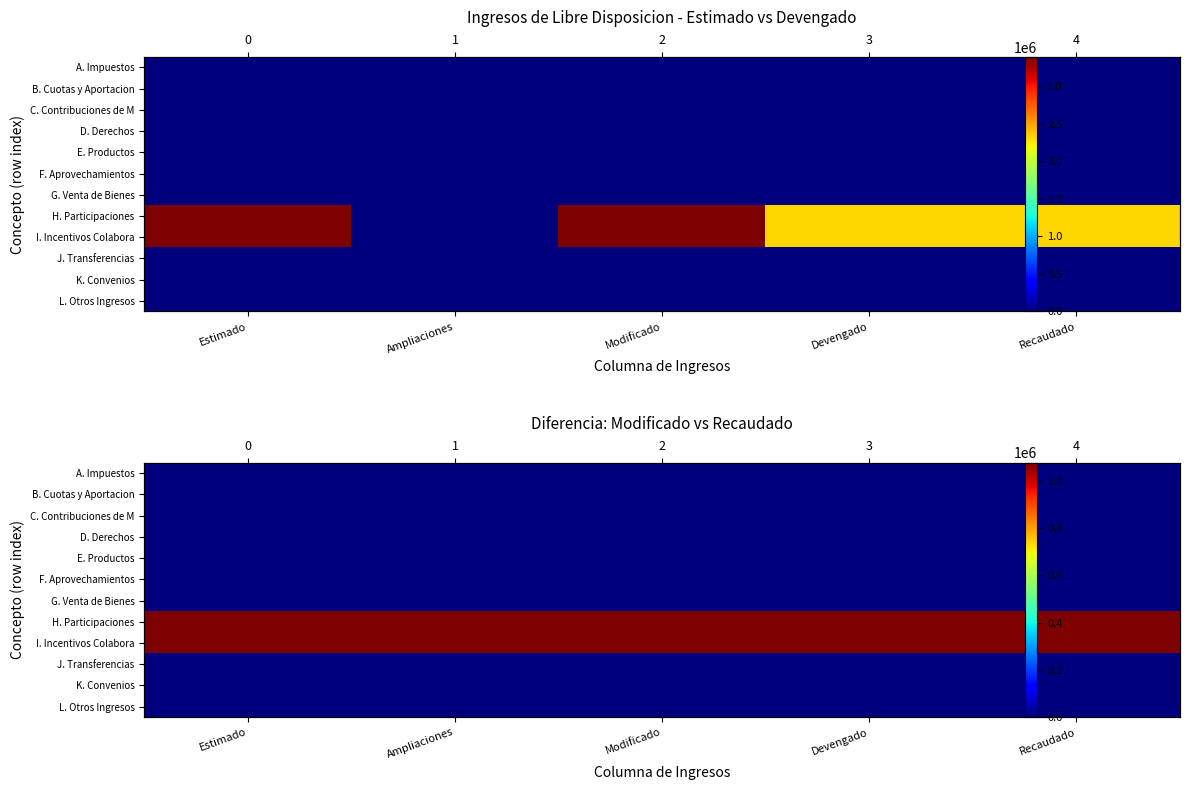

Which series has the largest total across all categories?

H. Participaciones